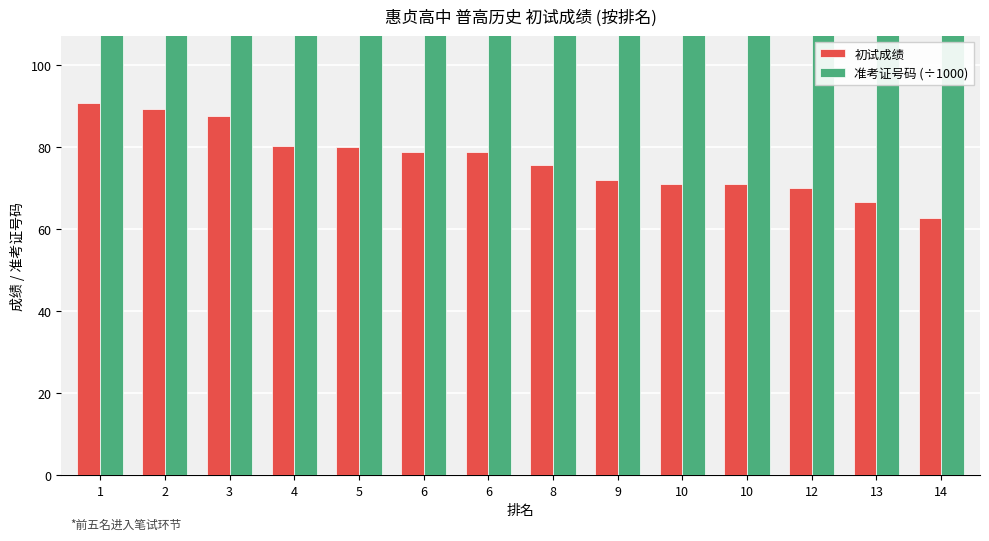

What is the smallest value displayed?

62.7